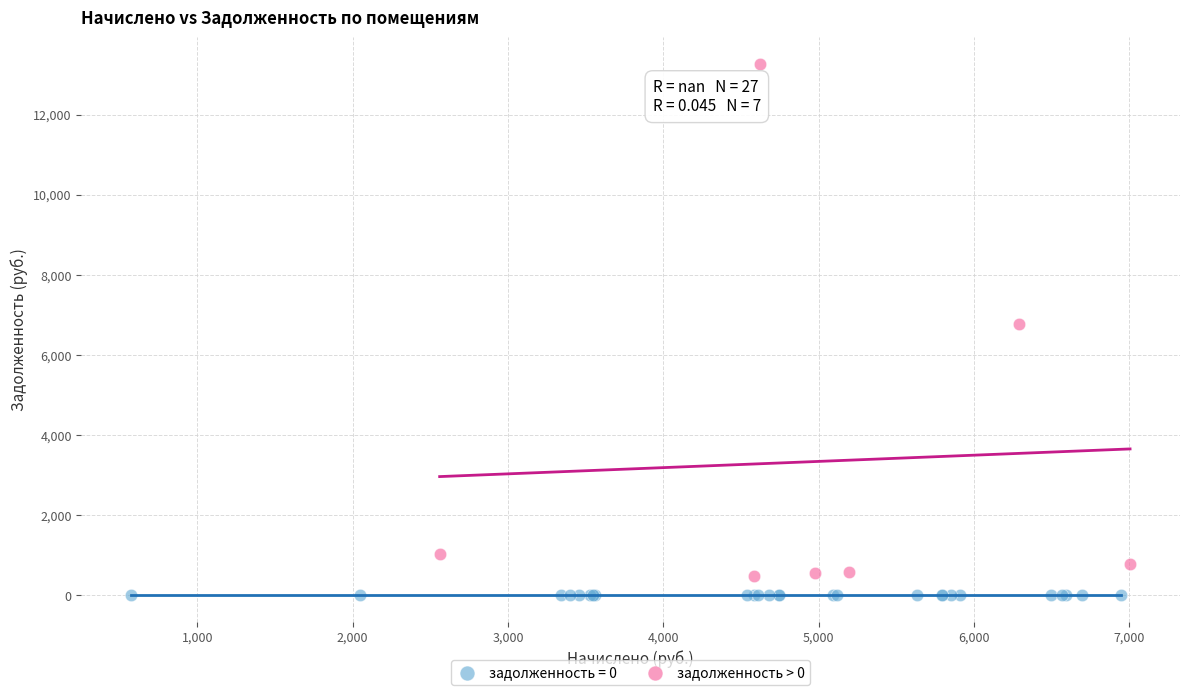

Which series reaches the maximum Y coordinate?

задолженность > 0